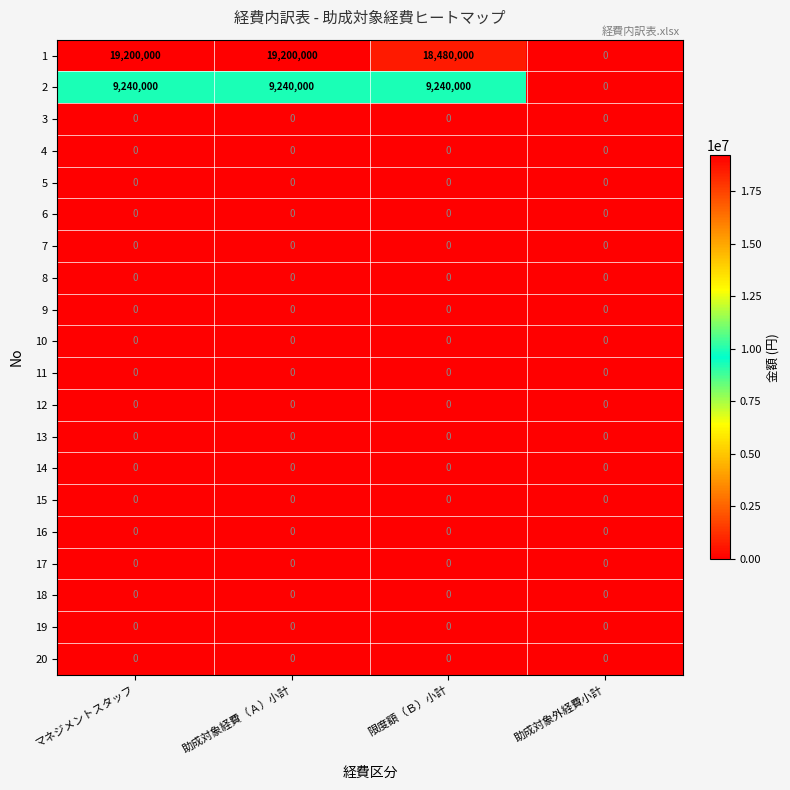

Which series has the widest spread of values?

1